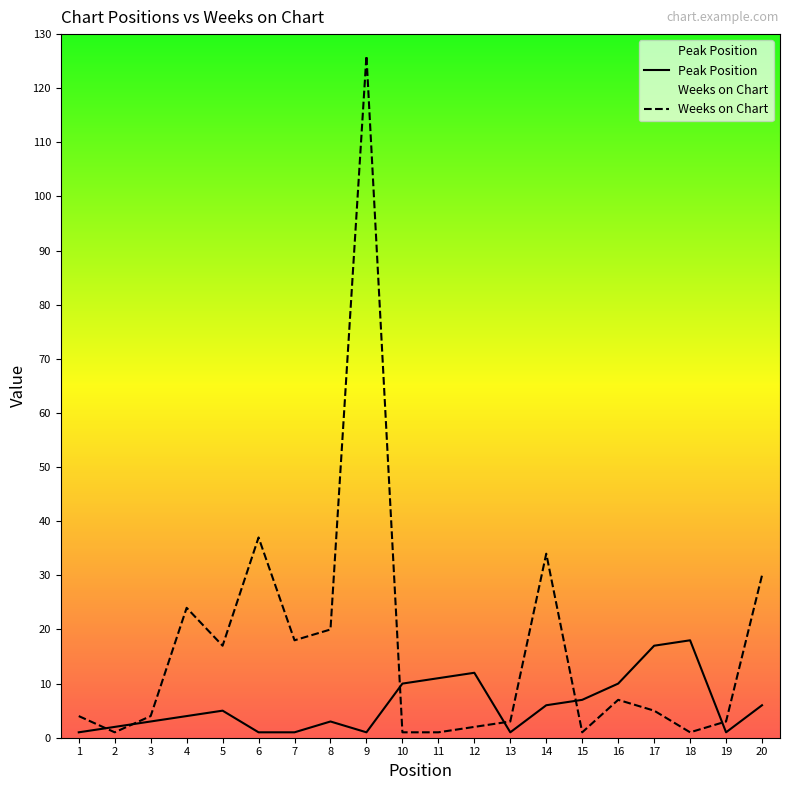

At which category is the sum across all series the highest?

9